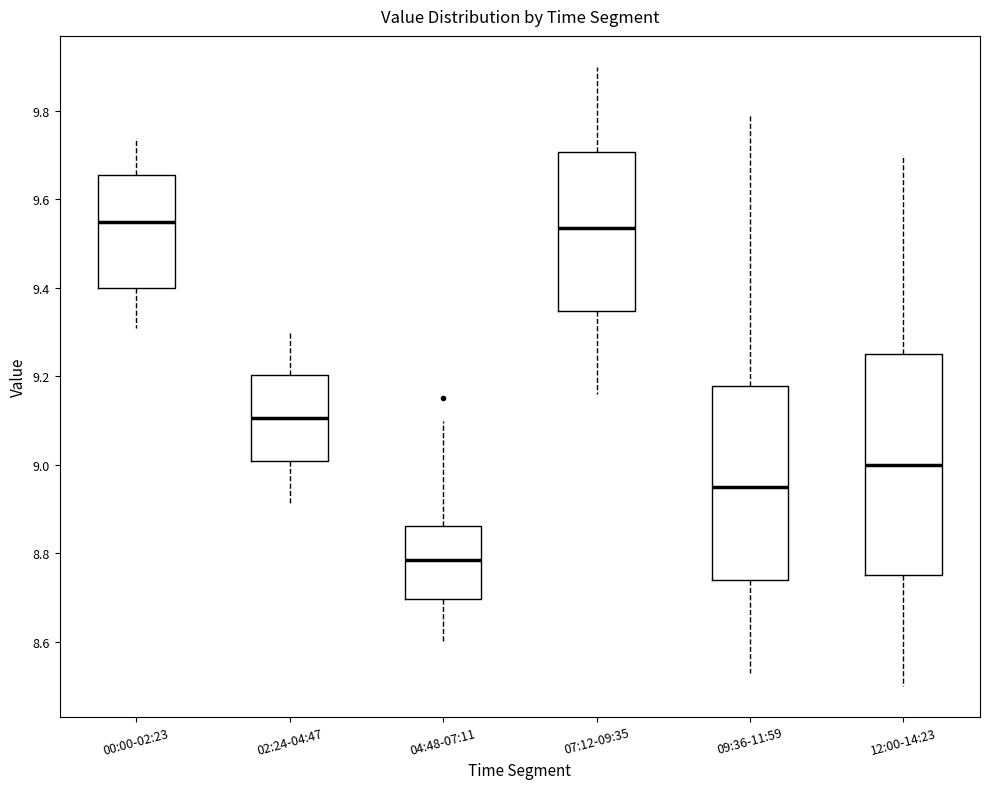

Comparing the boxes themselves (not the whiskers), which one is the tallest?

12:00-14:23